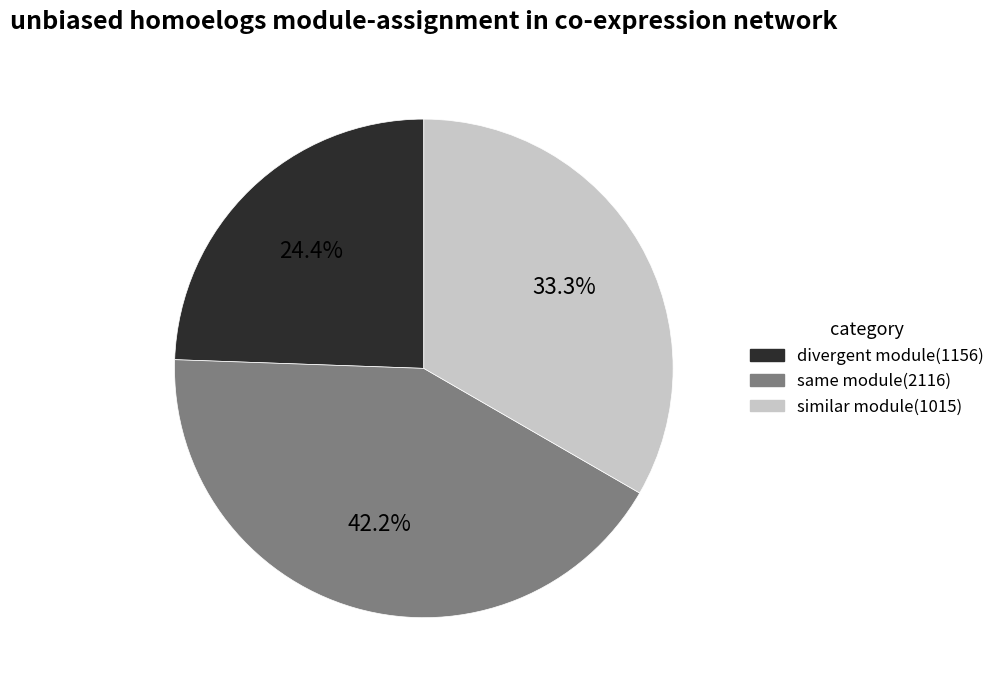

How much of the chart is everything except same module(2116)?

57.8%